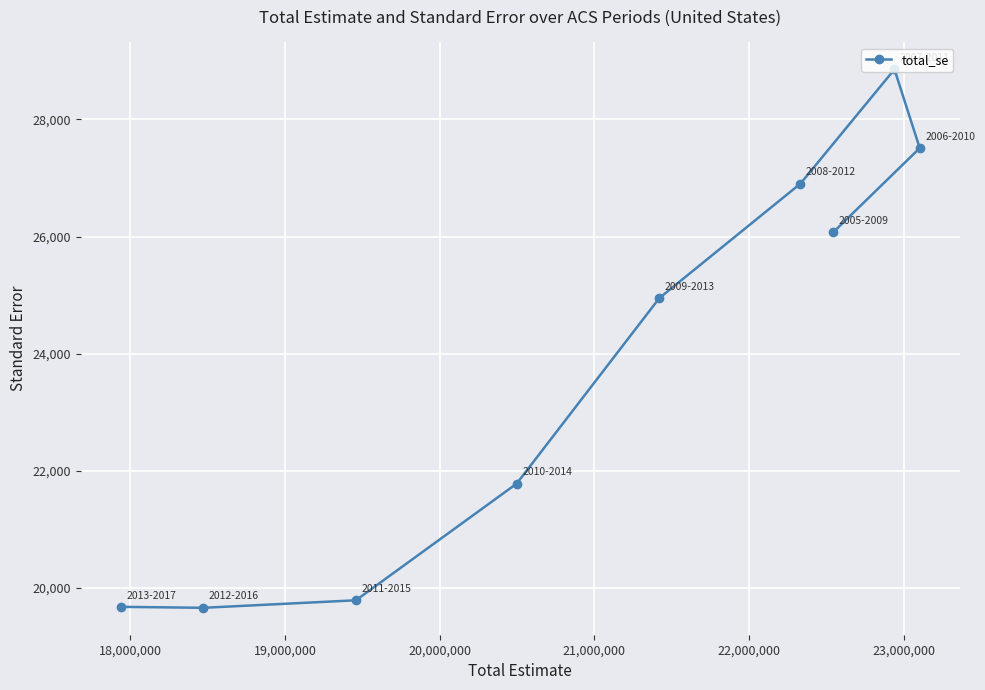

What is the minimum value shown in the chart?

19661.4